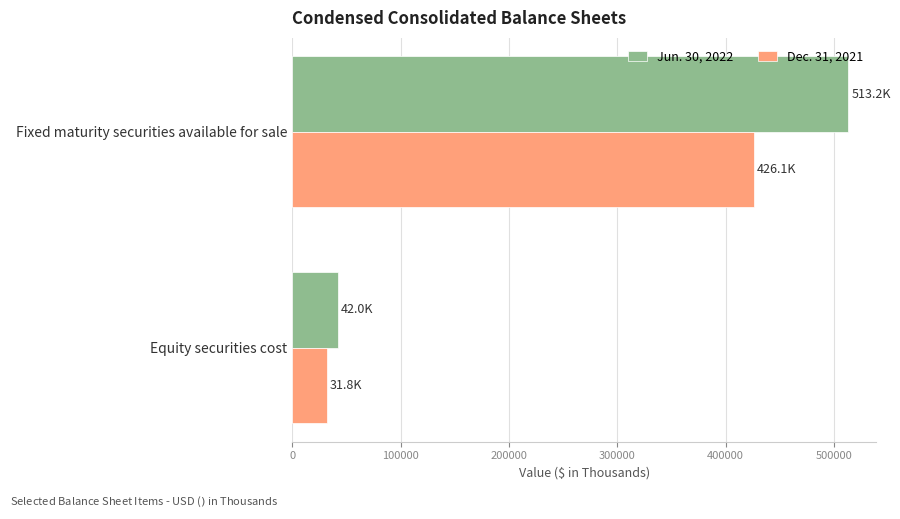

The Jun. 30, 2022 series shows 18006 at Equity securities cost. True or false?

False